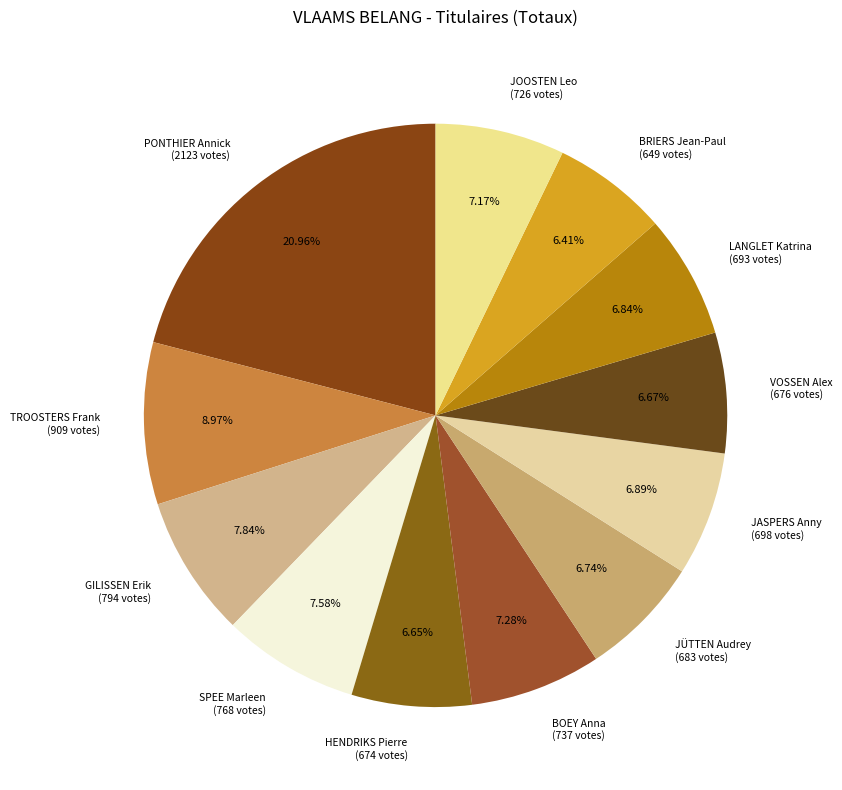

Between TROOSTERS Frank and SPEE Marleen, which is larger?

TROOSTERS Frank